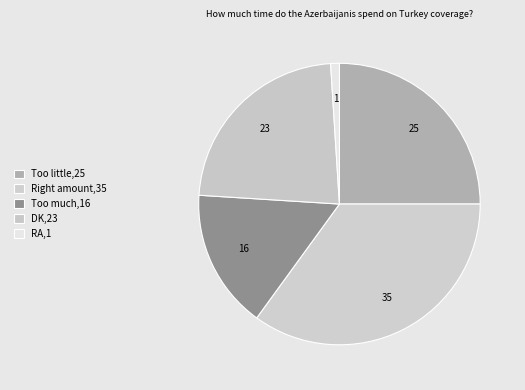

Rank the categories by value from highest to lowest.

Right amount, Too little, DK, Too much, RA